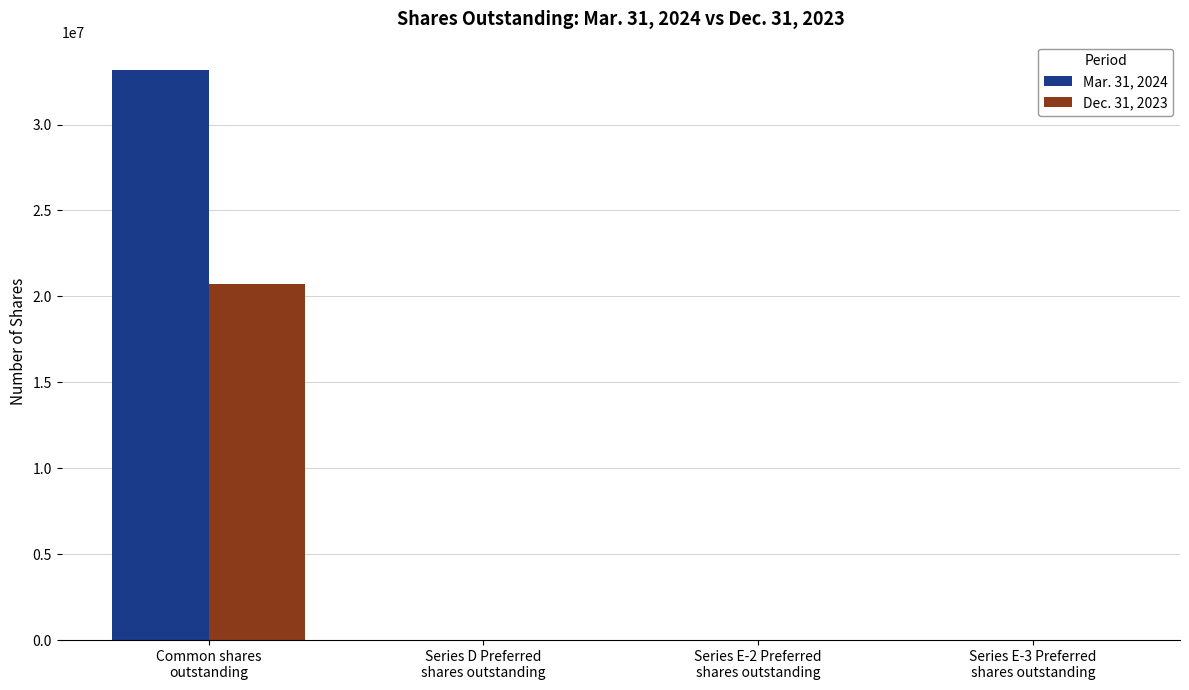

What is the sum of the Mar. 31, 2024 values at Series E-3 Preferred
shares outstanding and Series D Preferred
shares outstanding?

741.1